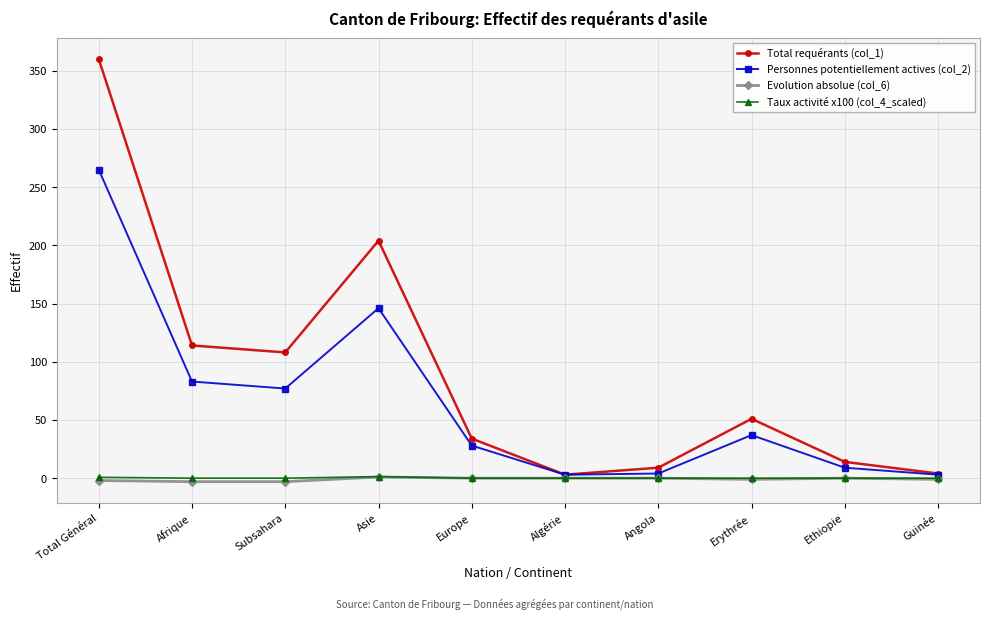

What is the label of the 5th point from the right?

Algérie